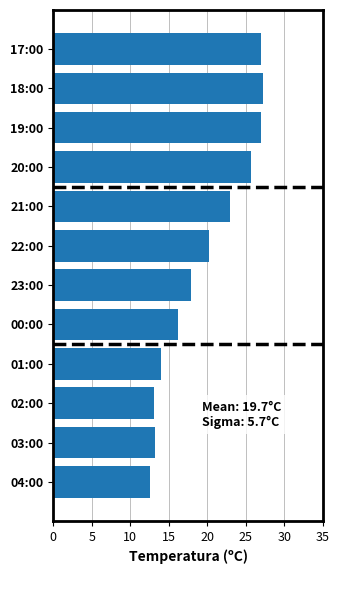

The value at 02:00 is 13.1. True or false?

True